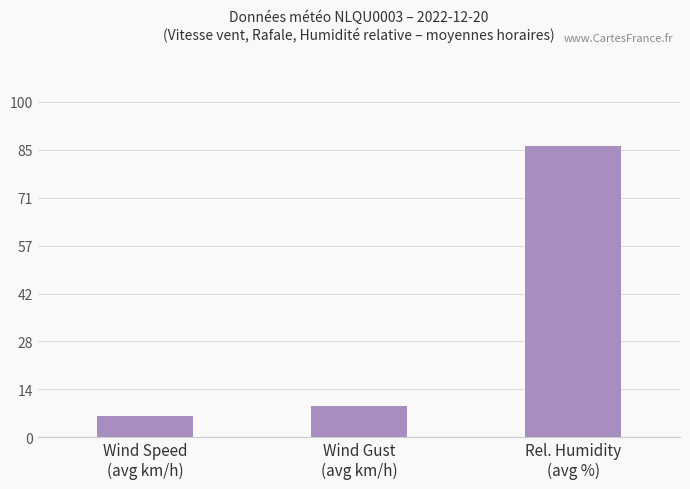

List the labels in order of value, largest first.

Rel. Humidity
(avg %), Wind Gust
(avg km/h), Wind Speed
(avg km/h)